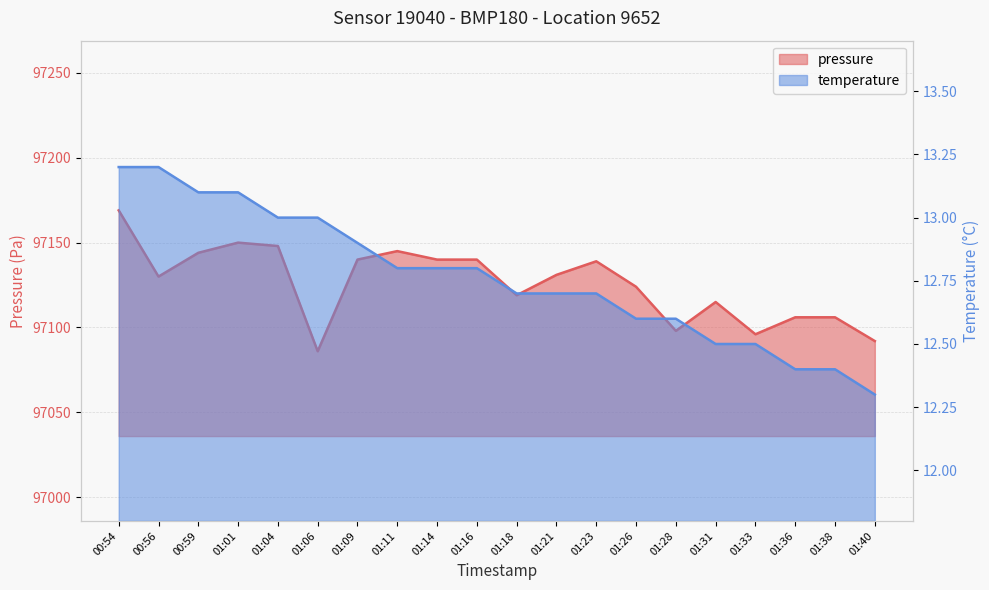

Which has a higher value, 01:11 or 01:40?

01:11